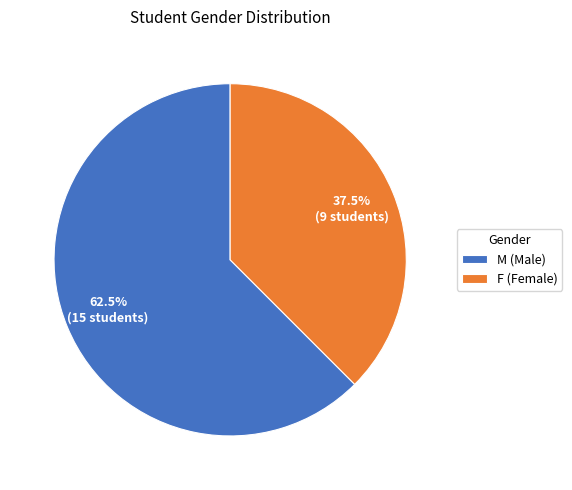

How much of the chart is everything except M (Male)?

37.5%